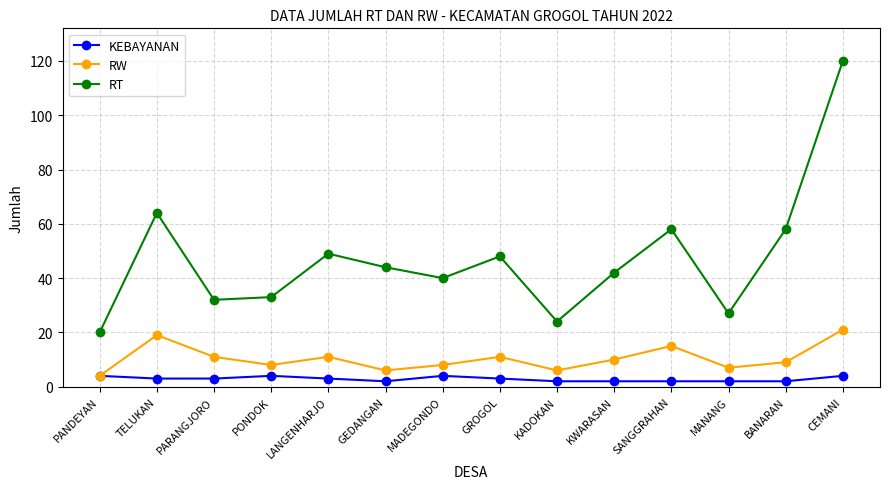

List the series in order of their overall mean, lowest first.

KEBAYANAN, RW, RT